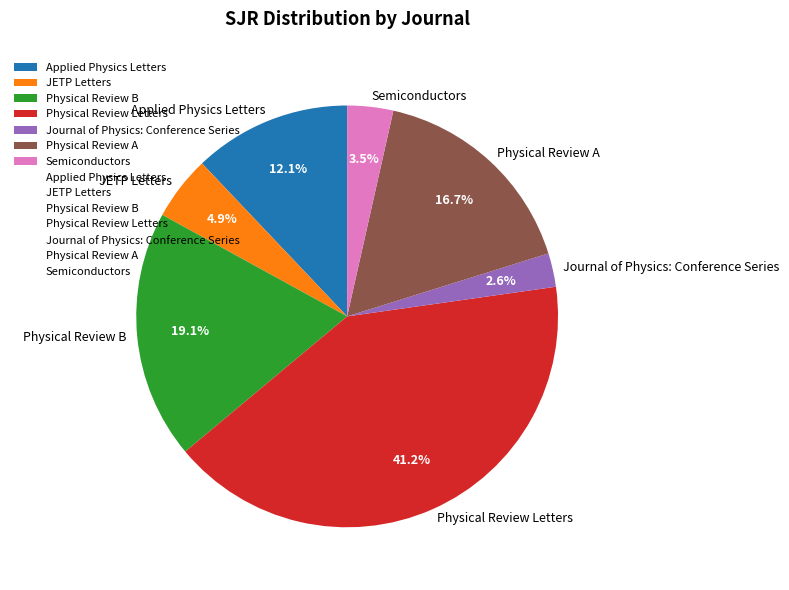

Which category has the biggest portion of the pie?

Physical Review Letters